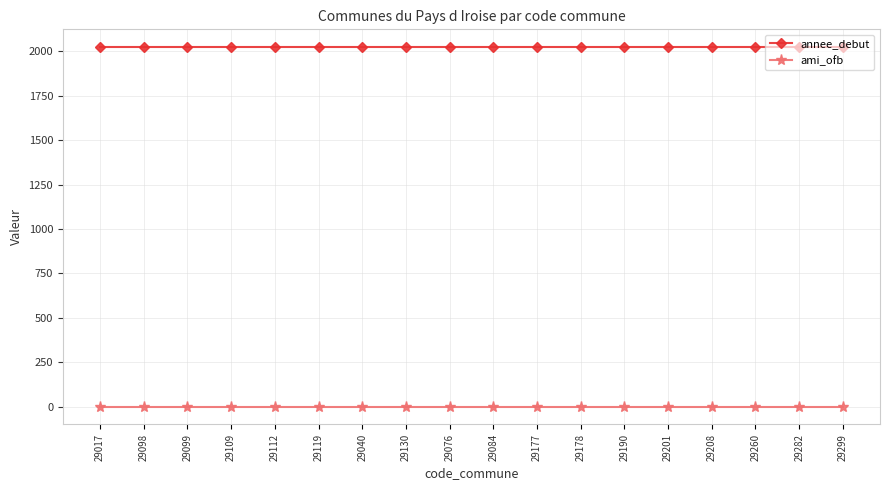

What is the spread (max minus min) of values at 29208?

2021